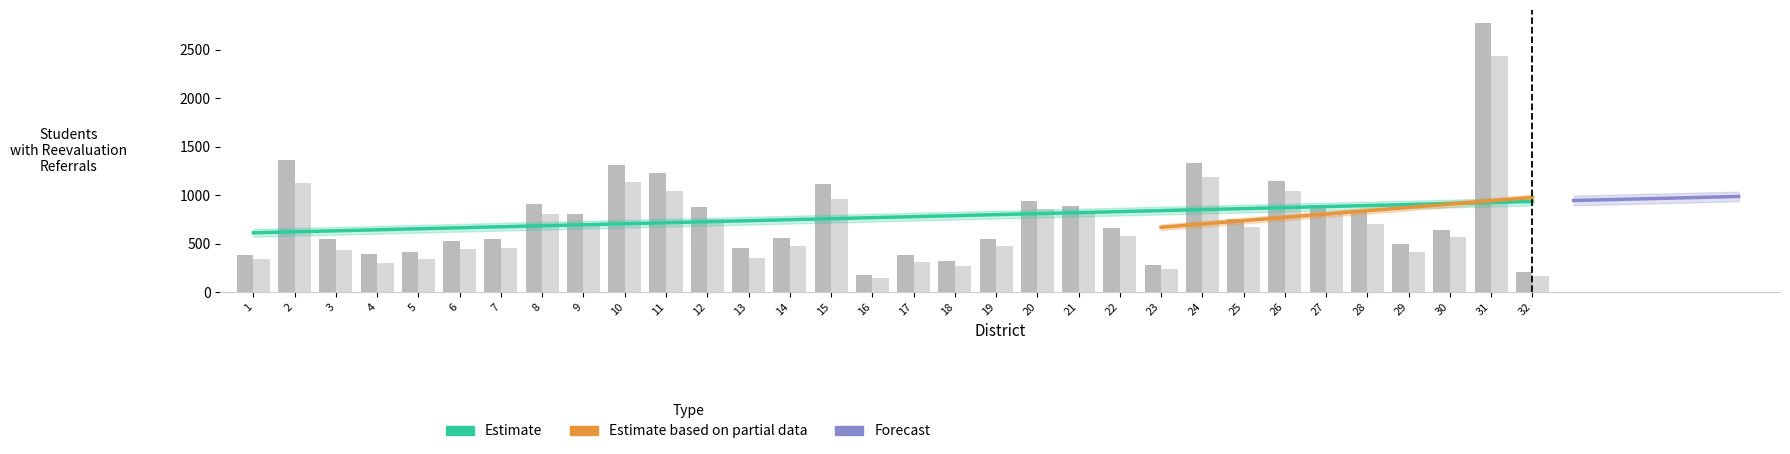

How many data points does each series have?

32